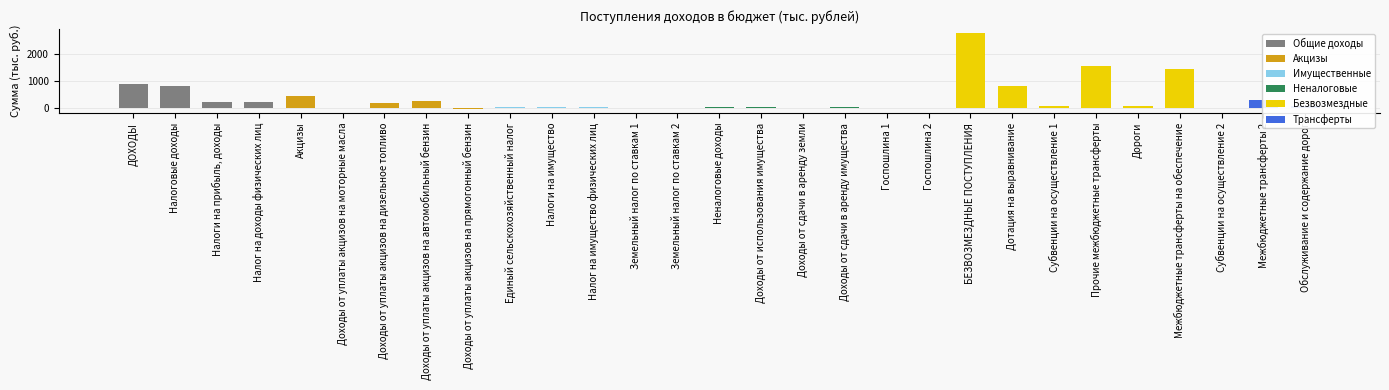

The value at Акцизы is 470.3. True or false?

True